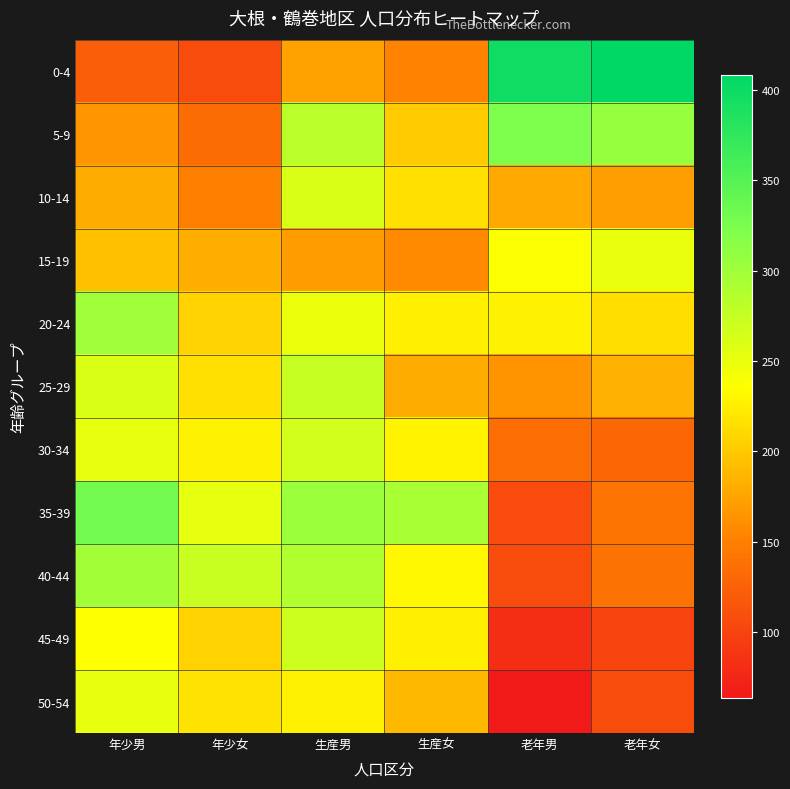

How many series are shown in this chart?

11